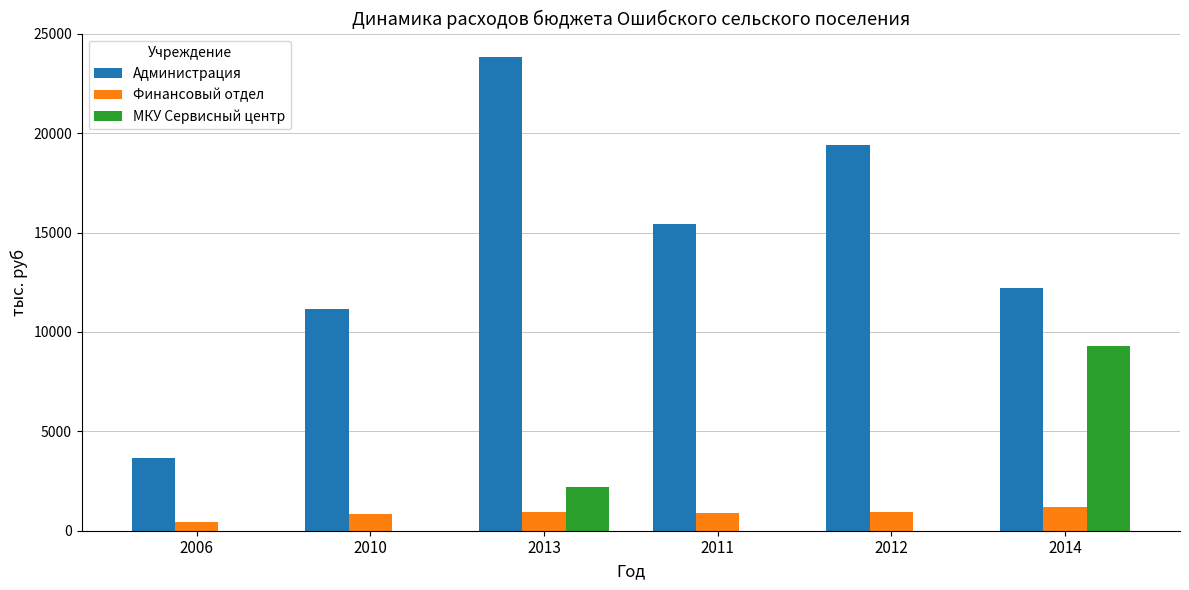

What is the sum of the МКУ Сервисный центр values at 2010 and 2013?

2194.2